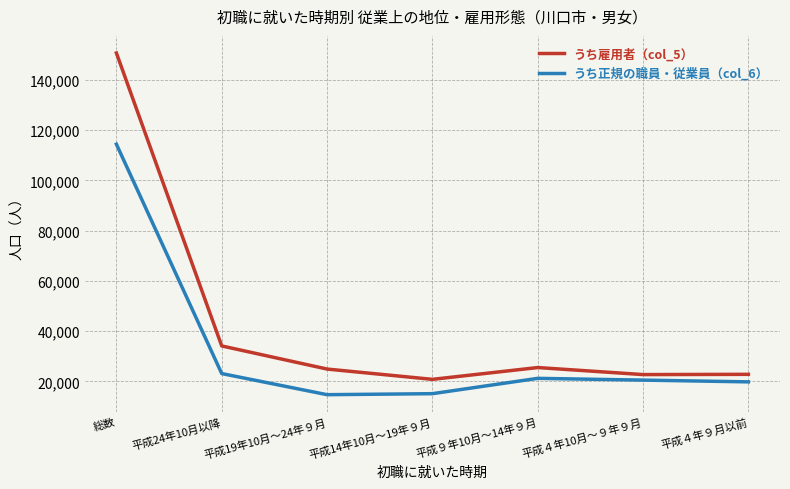

Is it true that うち正規の職員・従業員（col_6） equals 3844 at 平成14年10月～19年９月?

False